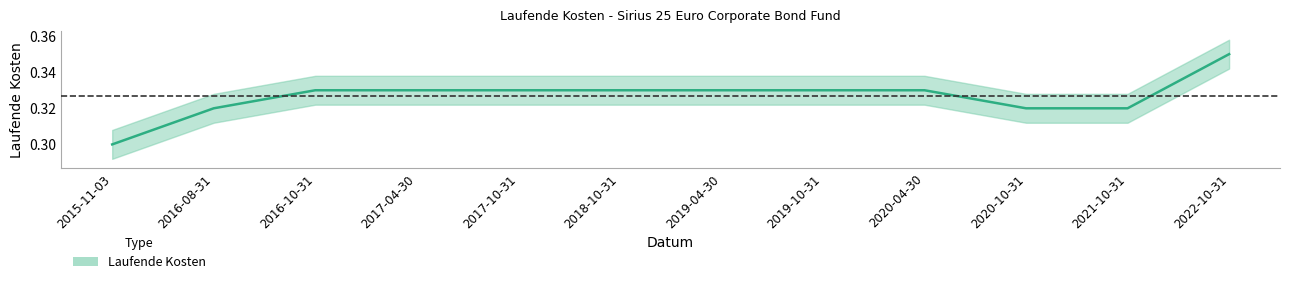

Which category has the highest value across all series?

2022-10-31